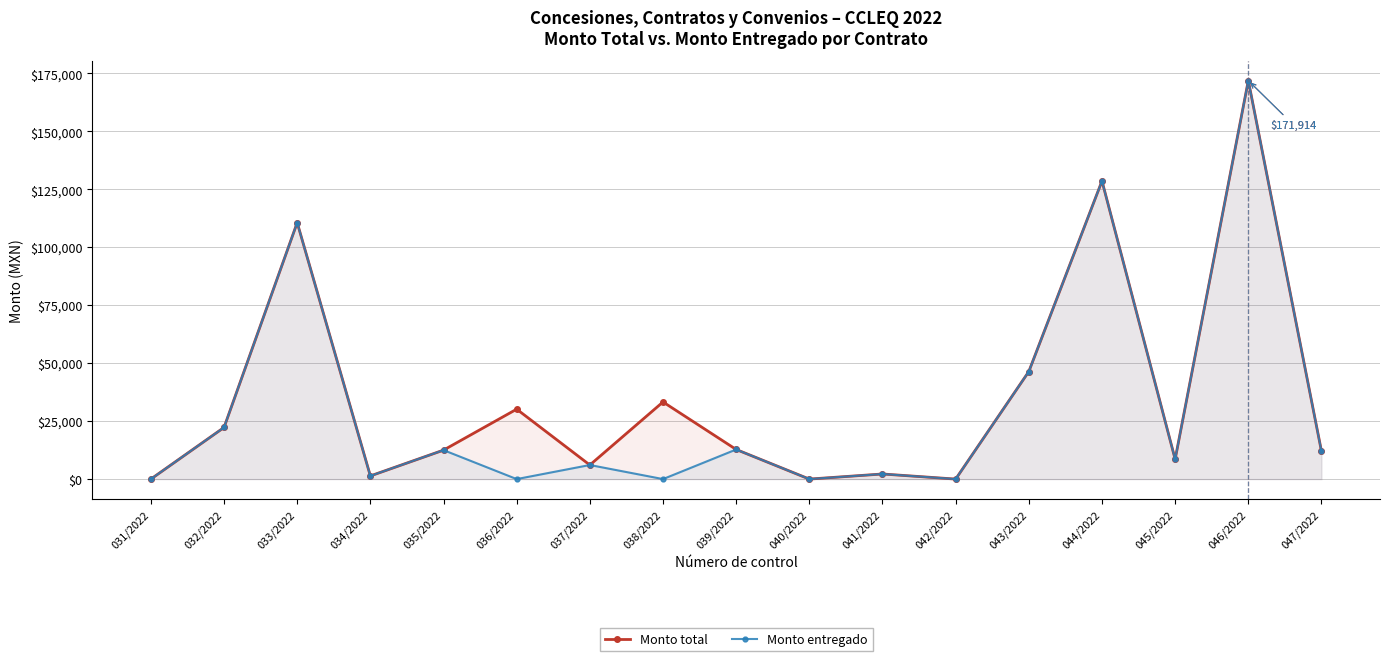

Does the chart have visible grid lines?

Yes